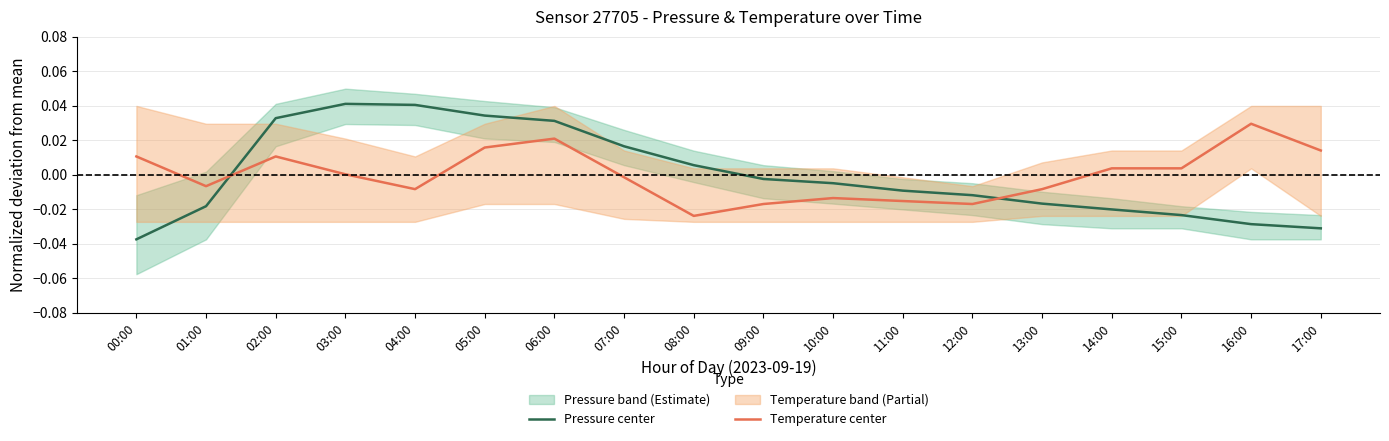

The value of Pressure center at 00:00 is -0.1. True or false?

False